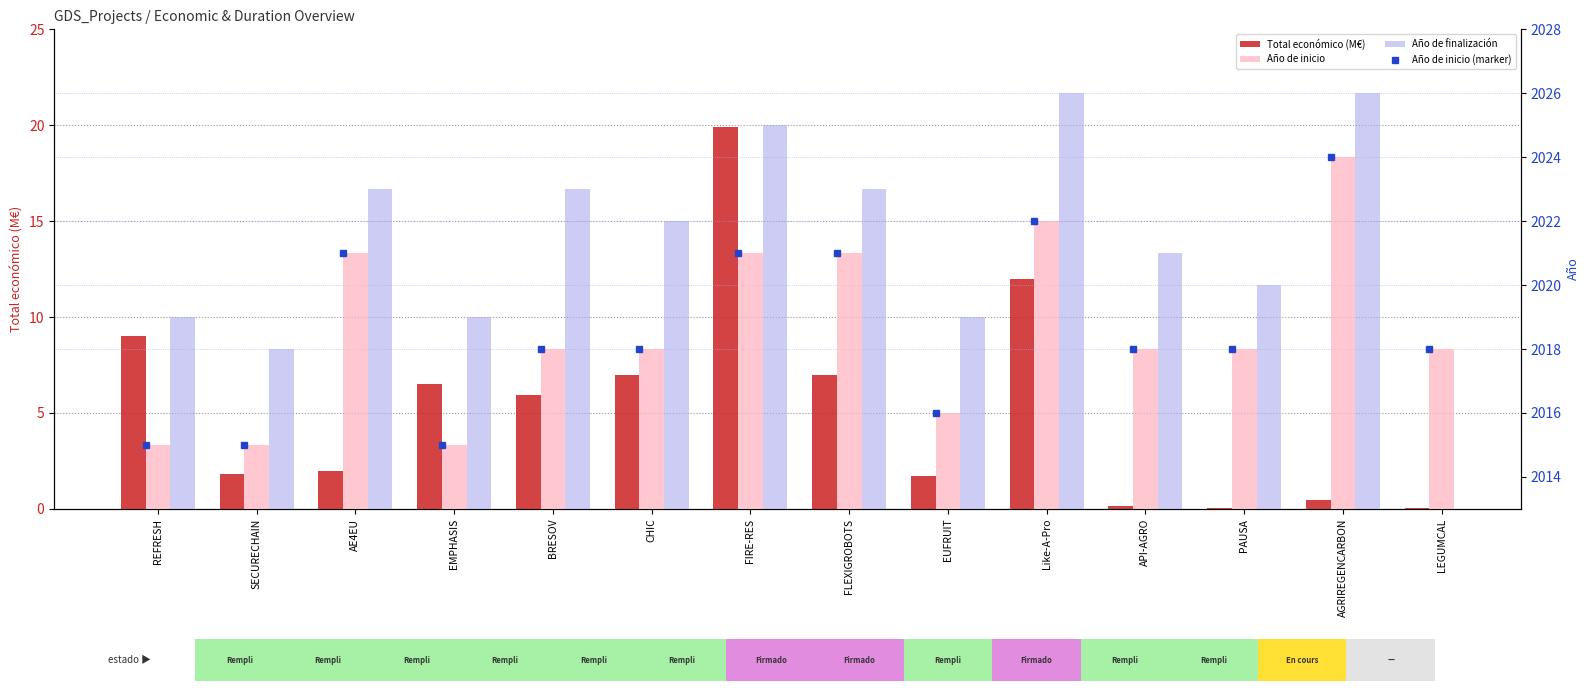

Which category has the lowest value in the Año de inicio series?

REFRESH